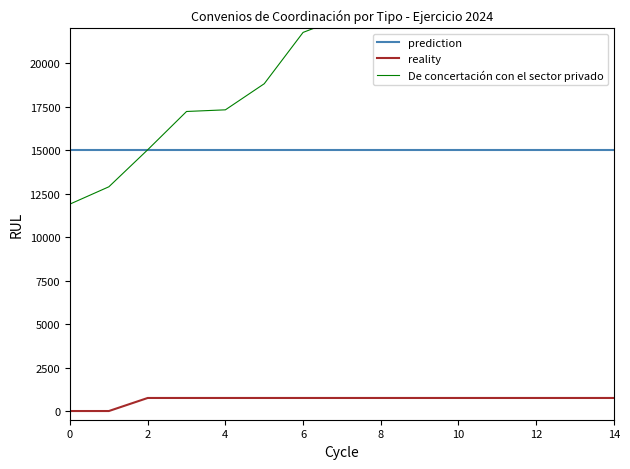

What is the sum of the De concertación con el sector privado values at 13 and 12?

59162.9